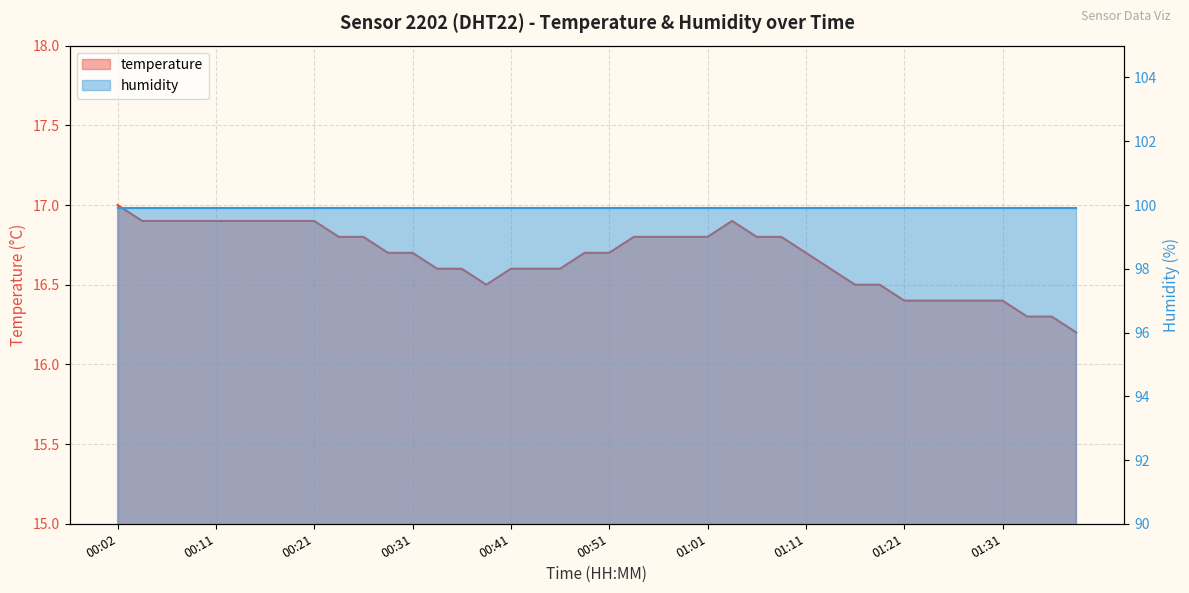

What is the minimum value shown in the chart?

16.2